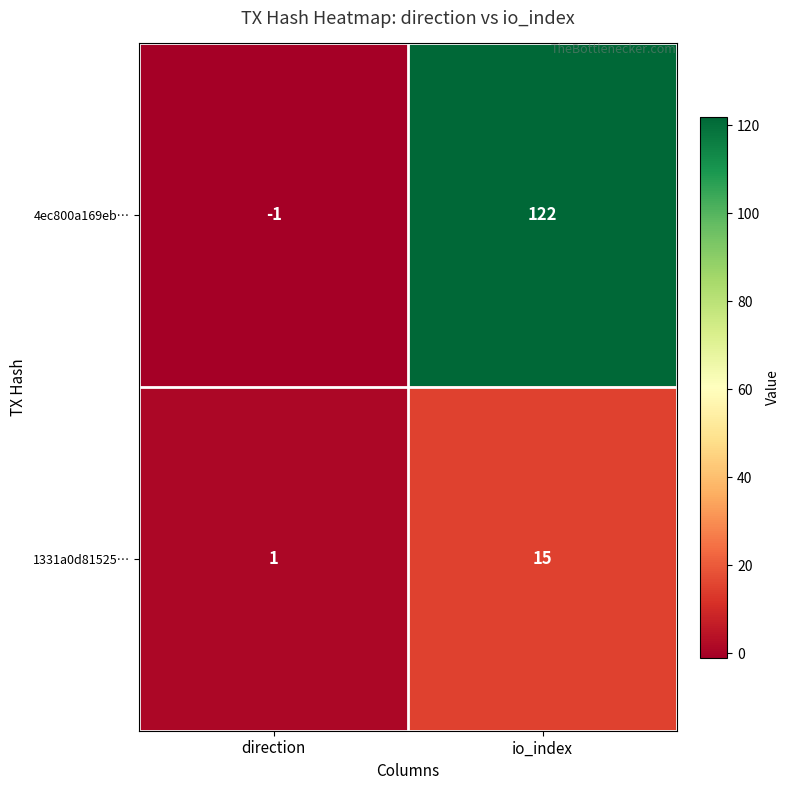

List the series in order of their peak value, lowest first.

1331a0d81525…, 4ec800a169eb…